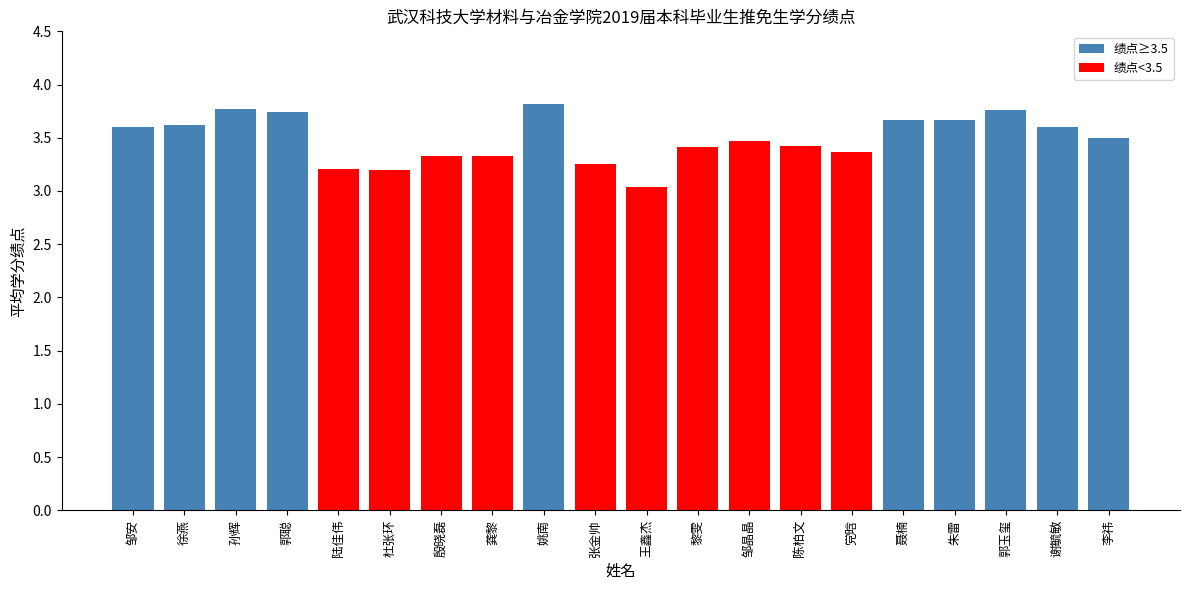

List the labels in order of value, largest first.

姚南, 孙辉, 郭玉玺, 郭聪, 聂楠, 朱雷, 徐燕, 邹安, 谢毓敏, 李祎, 邹晶晶, 陈柏文, 黎雯, 党晗, 殷晓磊, 龚黎, 张金帅, 陆佳伟, 杜张环, 王鑫杰